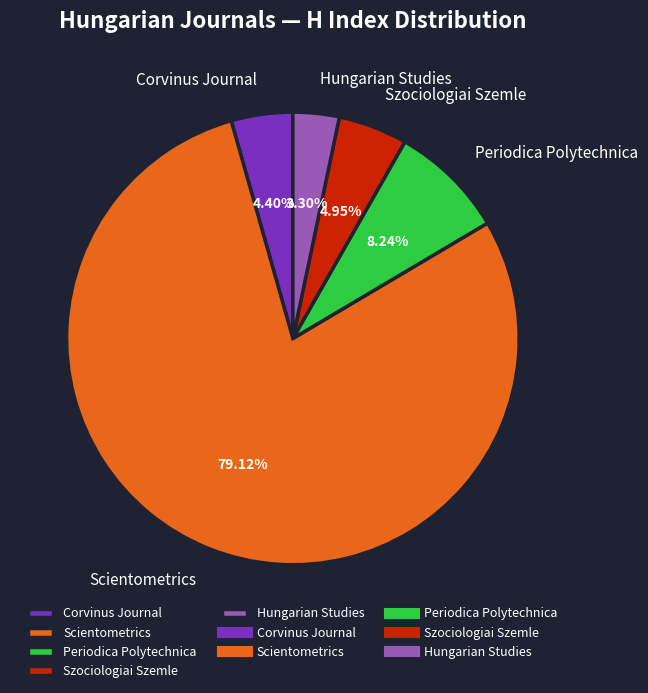

Is there a majority slice in this chart?

Yes